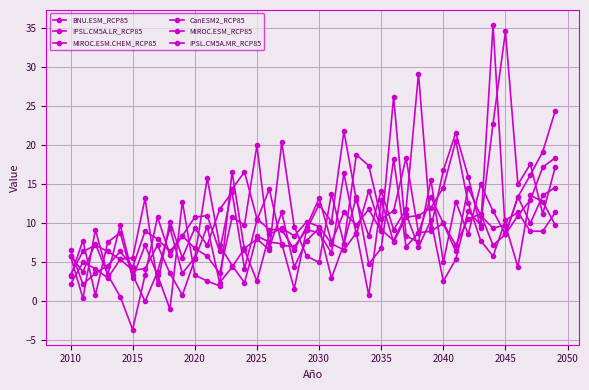

How many lines are shown in the chart?

6